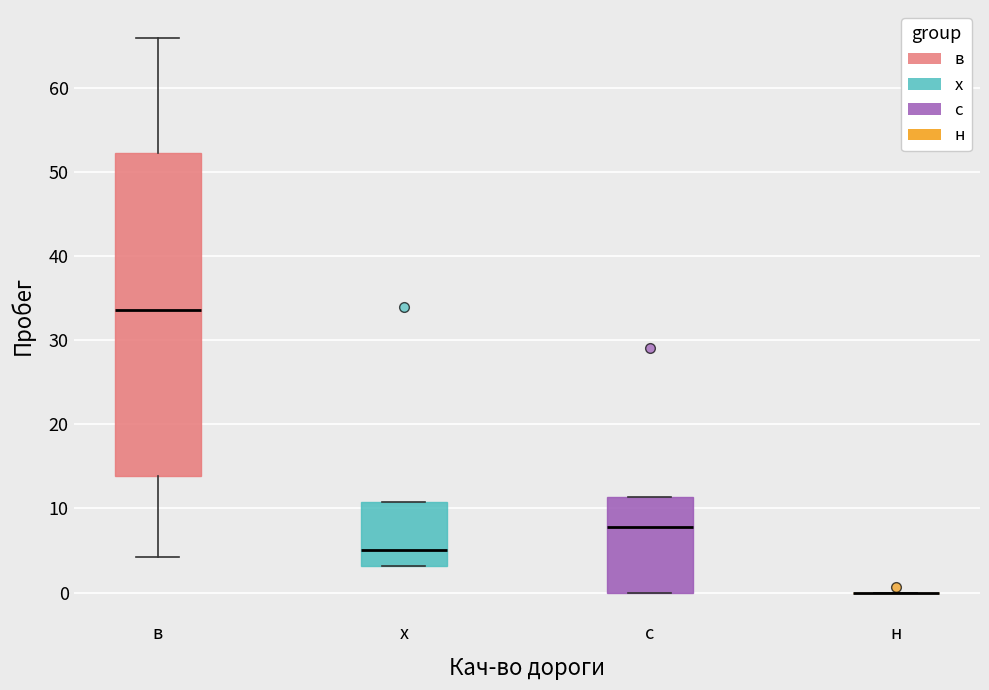

Reading left to right, read every box against the y-axis: the position of its median line, the range the box covers, and the ends of its whiskers. The values are not printed on the chart, so give them approximately, as read against the axis.

в: median 34, box 14 to 52, whiskers 4 to 66
х: median 5, box 3 to 11, whiskers 3 to 11
с: median 8, box 0 to 11, whiskers 0 to 11
н: box collapsed to a line at 0, whiskers 0 to 0